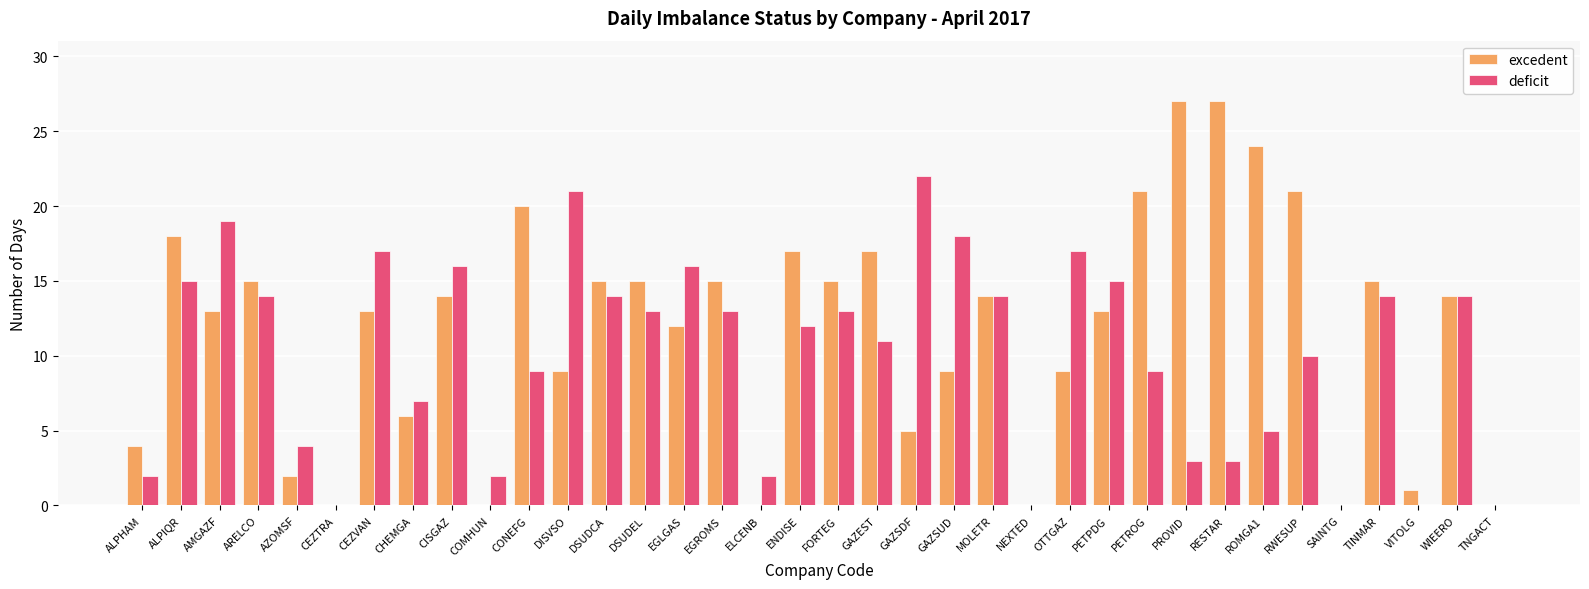

Which series has the widest spread of values?

excedent